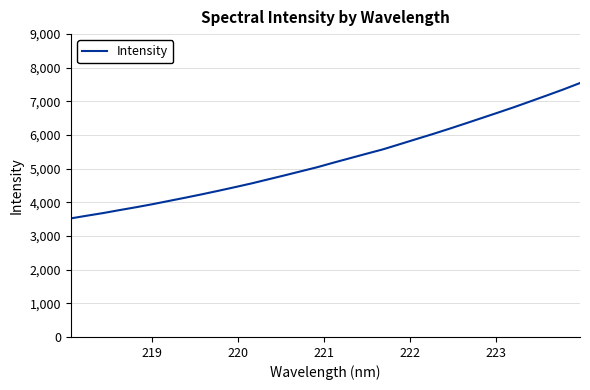

True or false: there are more than 1 points higher than both neighbors.

False